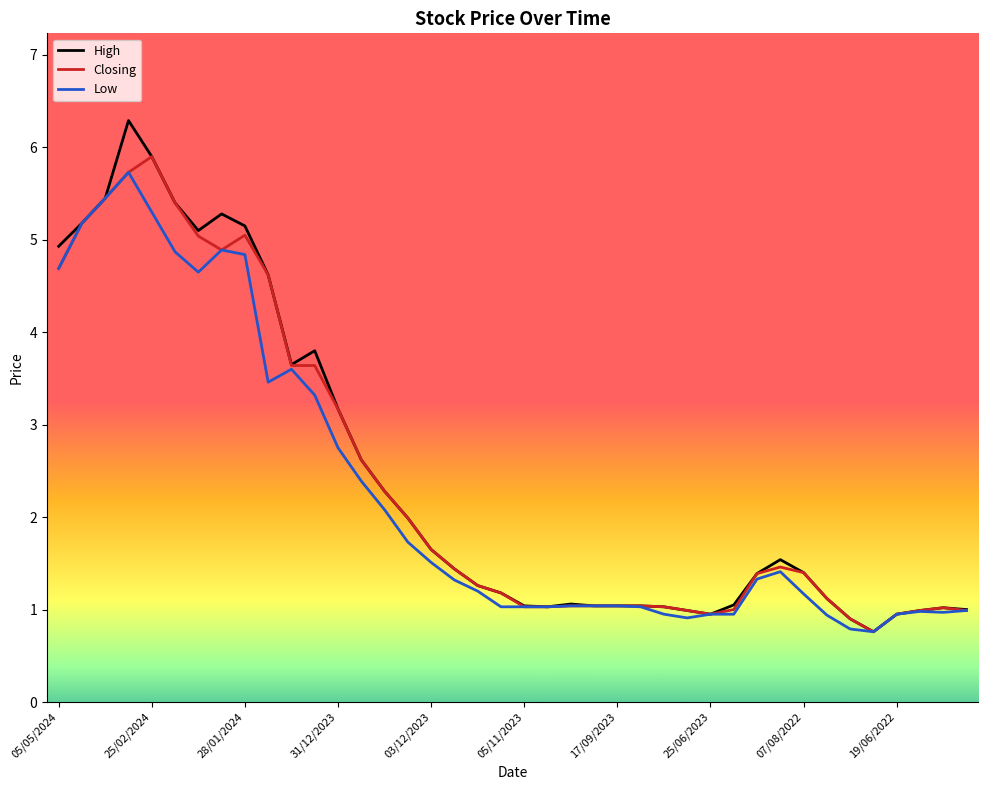

What is the minimum value shown in the chart?

0.8